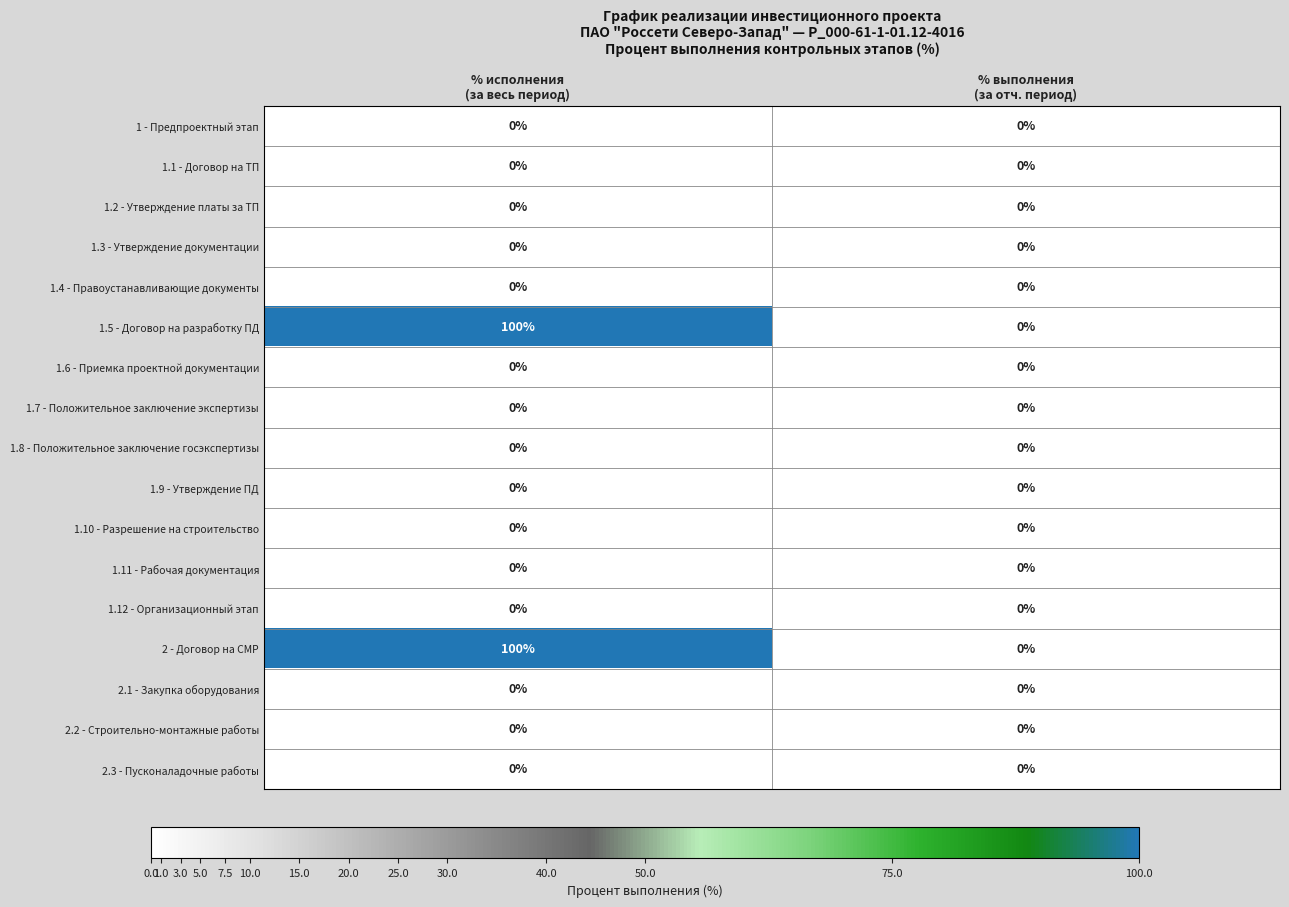

What is the sum of all 2 - Договор на СМР values?

100